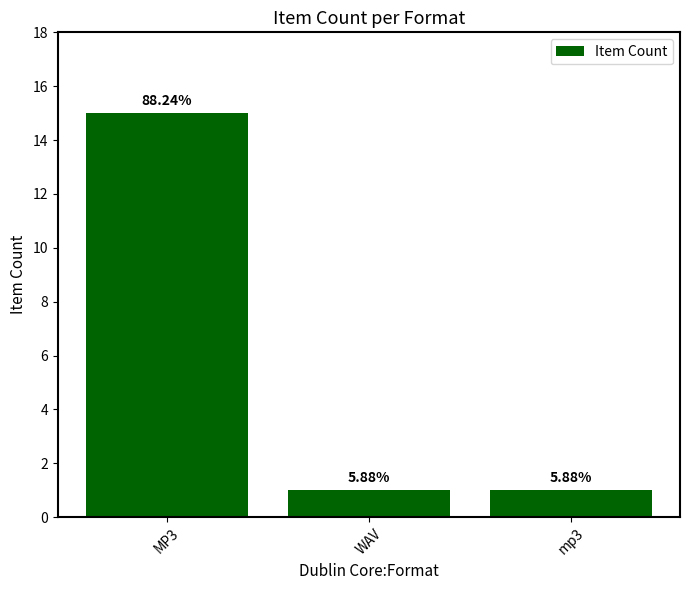

How many bars are there in total?

3